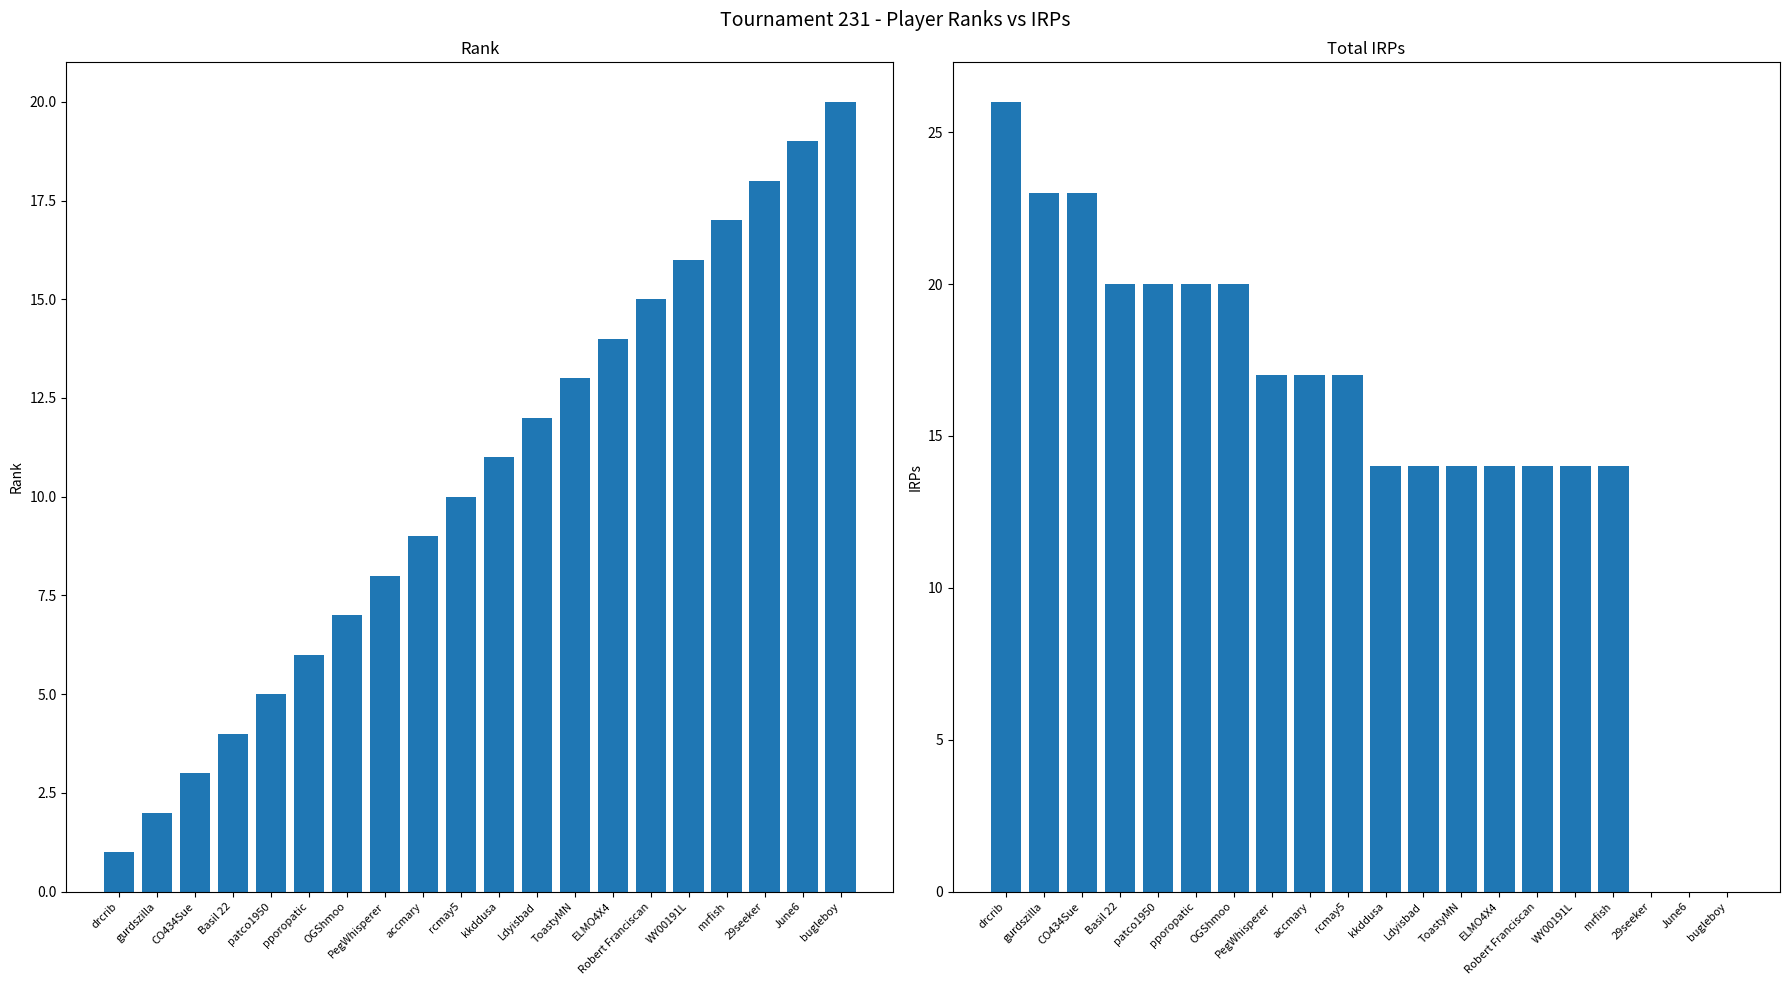

What is the difference between the maximum and second lowest values in the Total IRPs series?

26